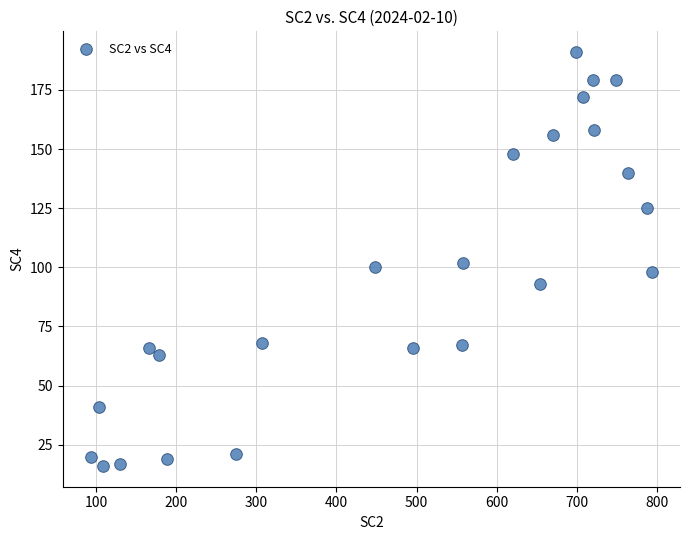

What is the range of Y values (max minus min)?

175